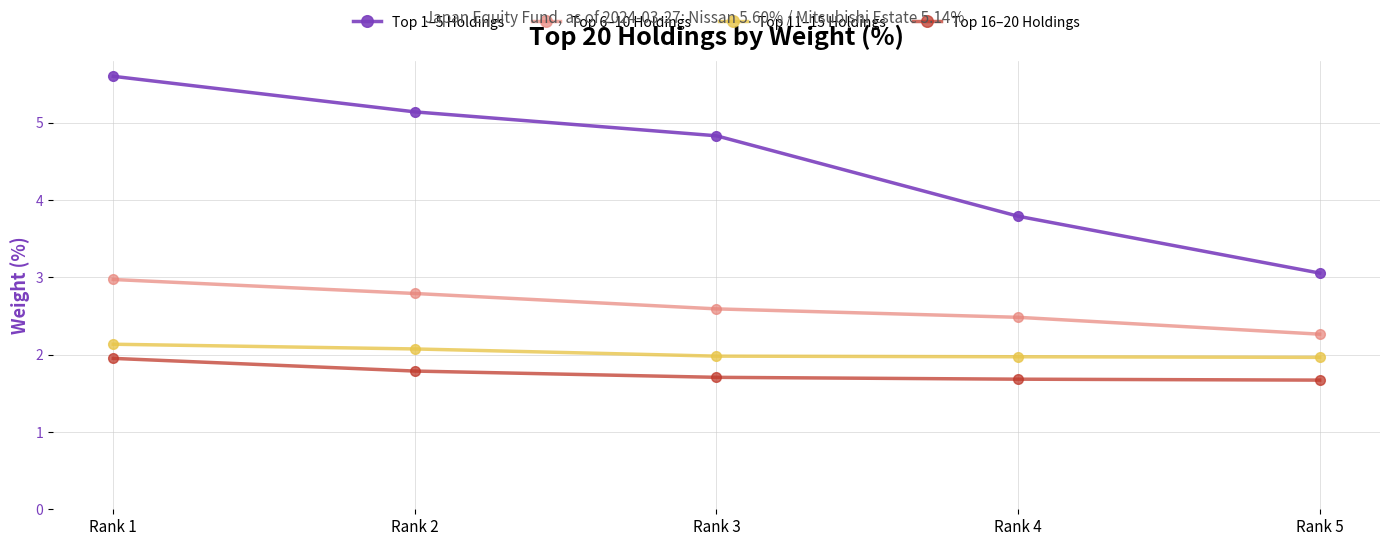

Reading right to left, extract all data points from this chart.

Top 1–5 Holdings: 3.1	3.8	4.8	5.1	5.6
Top 6–10 Holdings: 2.3	2.5	2.6	2.8	3.0
Top 11–15 Holdings: 2.0	2.0	2.0	2.1	2.1
Top 16–20 Holdings: 1.7	1.7	1.7	1.8	2.0